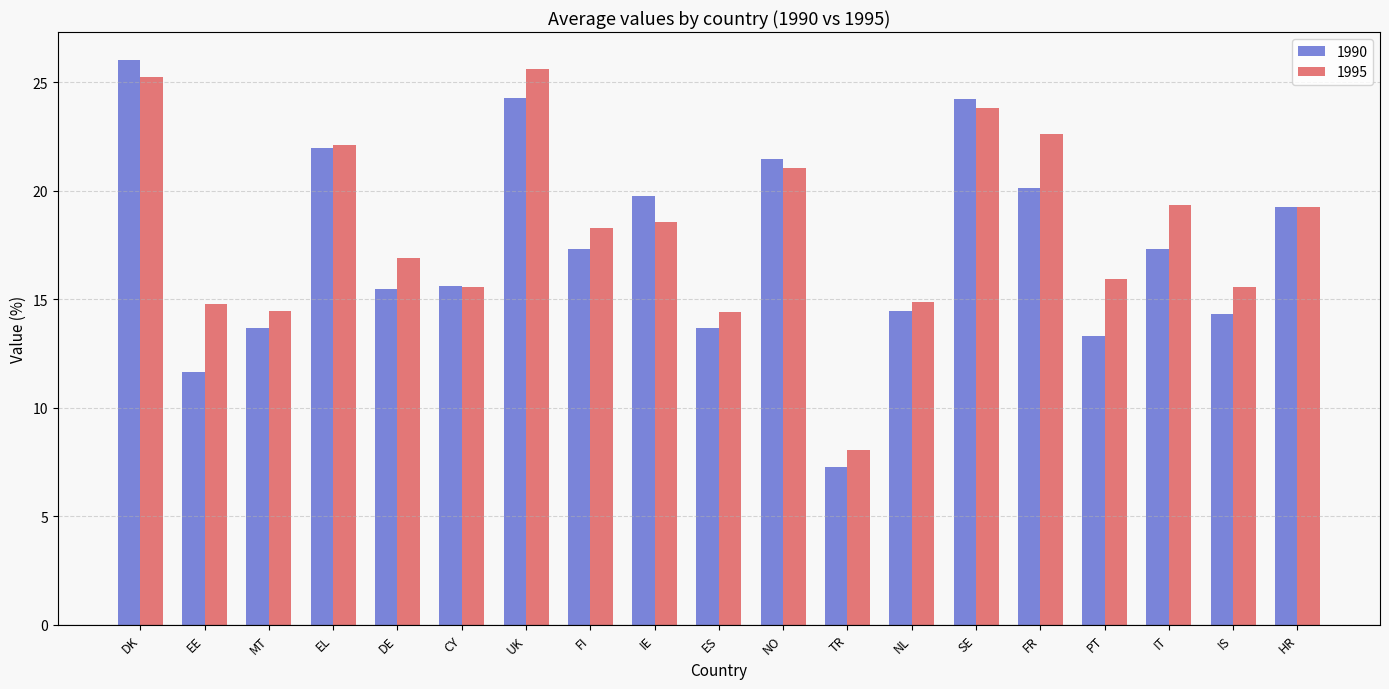

What is the total value across all series at EE?

26.4